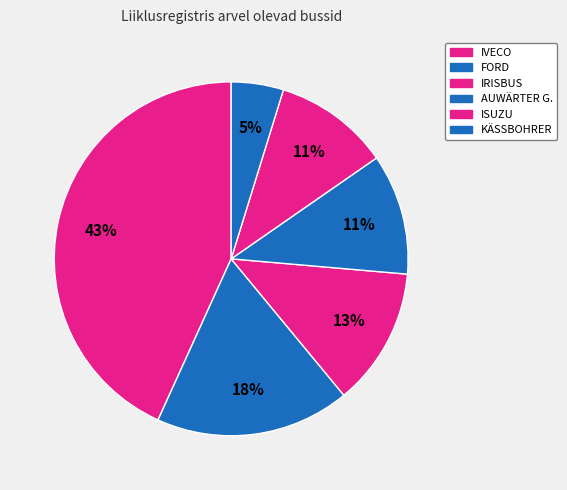

Count the number of slices in the pie.

6